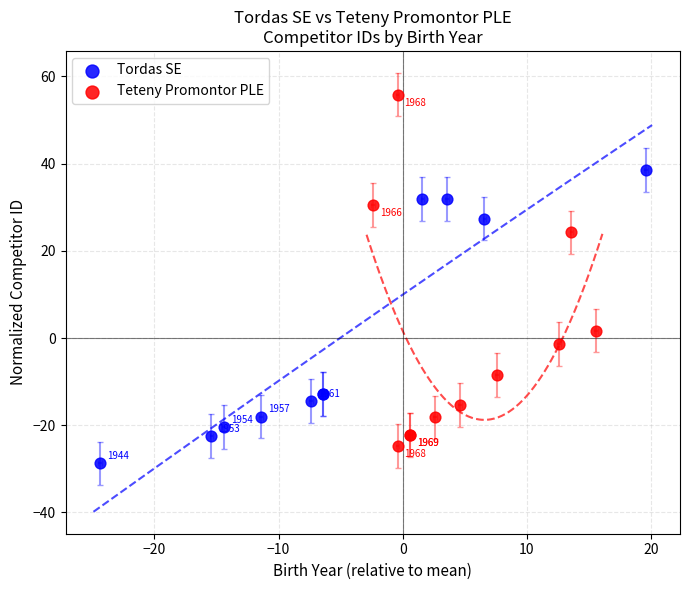

Is the value of Teteny Promontor PLE at −30 greater than the value of Tordas SE at 20?

No